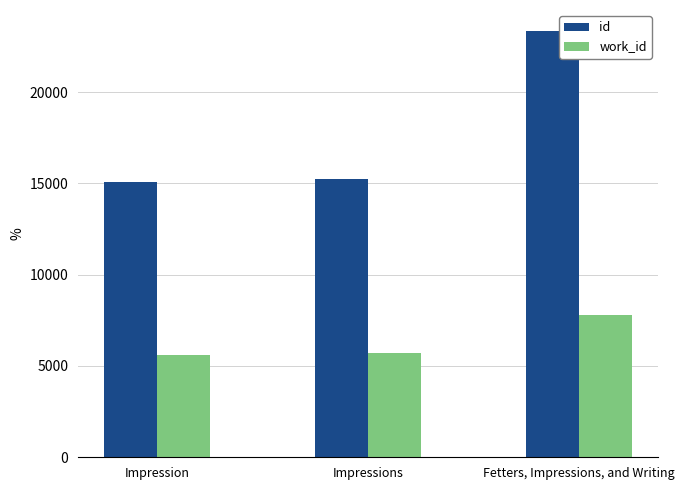

The id series shows 21976 at Impression. True or false?

False